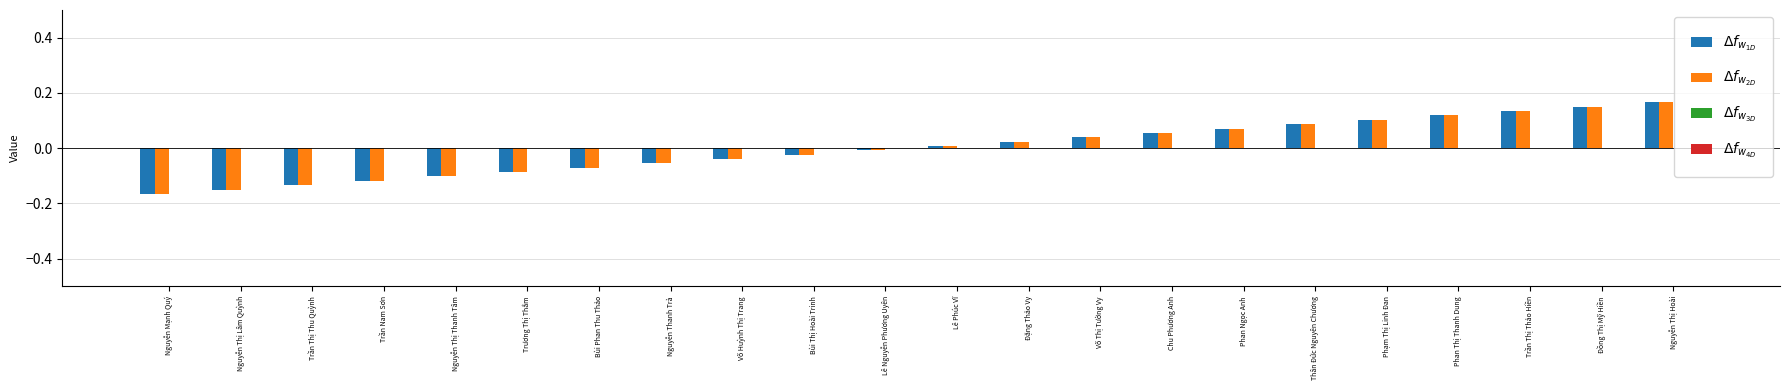

Between Nguyễn Thị Lâm Quỳnh and Trương Thị Thắm, which series saw the biggest shift?

$\Delta f_{w_{1D}}$